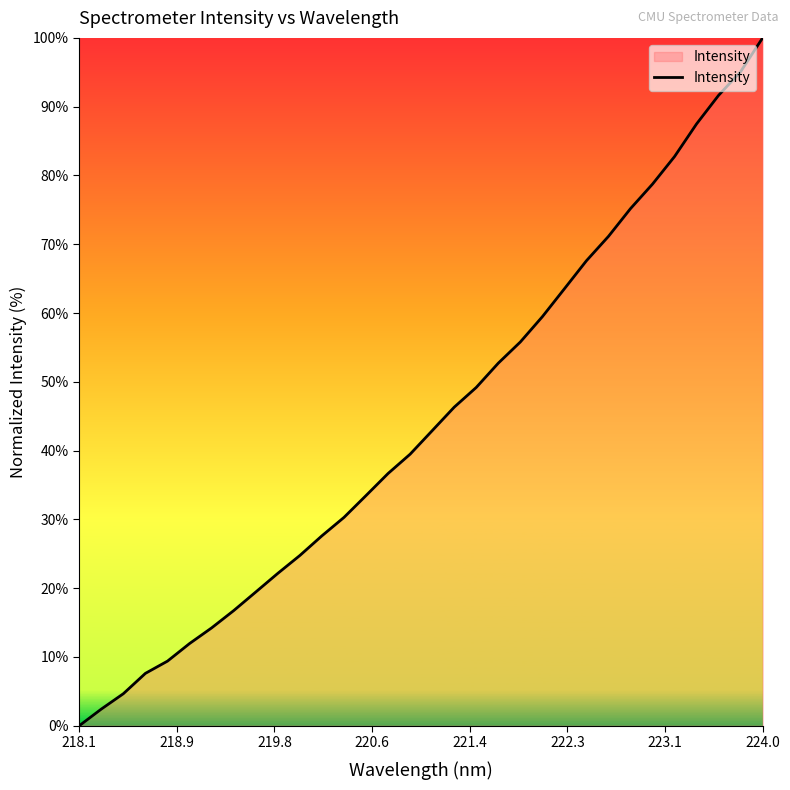

What is the difference between the maximum and minimum values?

100.0